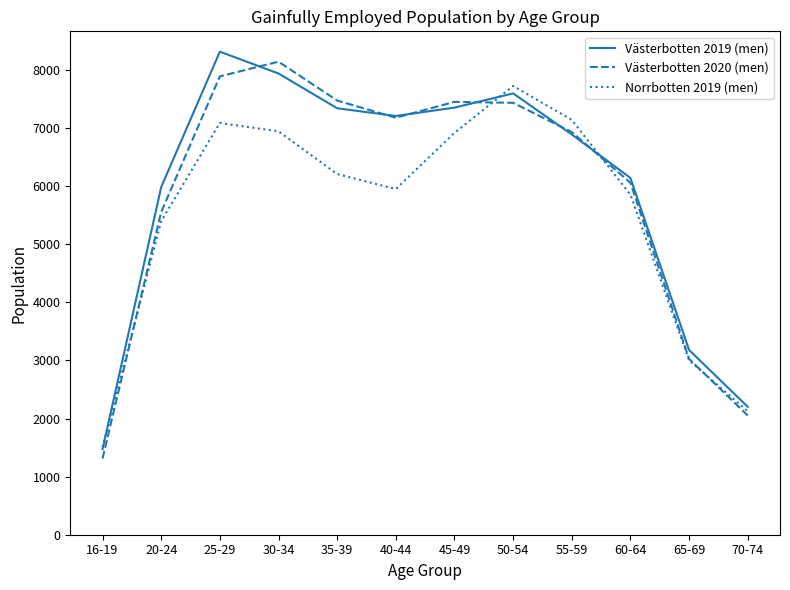

The value of Västerbotten 2019 (men) at 65-69 is 4193. True or false?

False